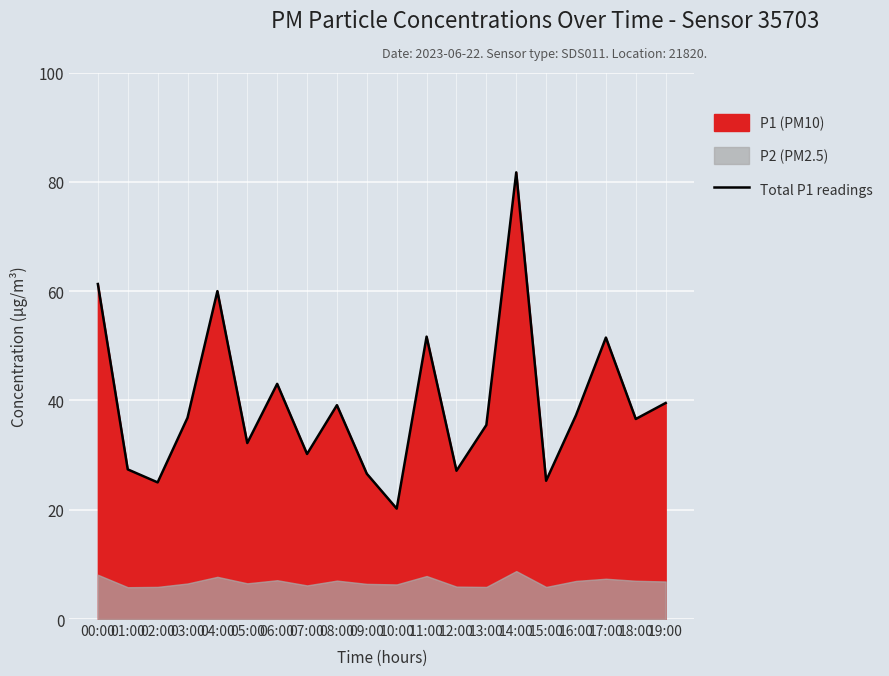

Reading left to right, list all the values displayed in this chart.

61.3	27.4	25.0	36.8	60.0	32.2	43.0	30.2	39.1	26.6	20.2	51.7	27.1	35.5	81.7	25.3	37.3	51.5	36.6	39.5